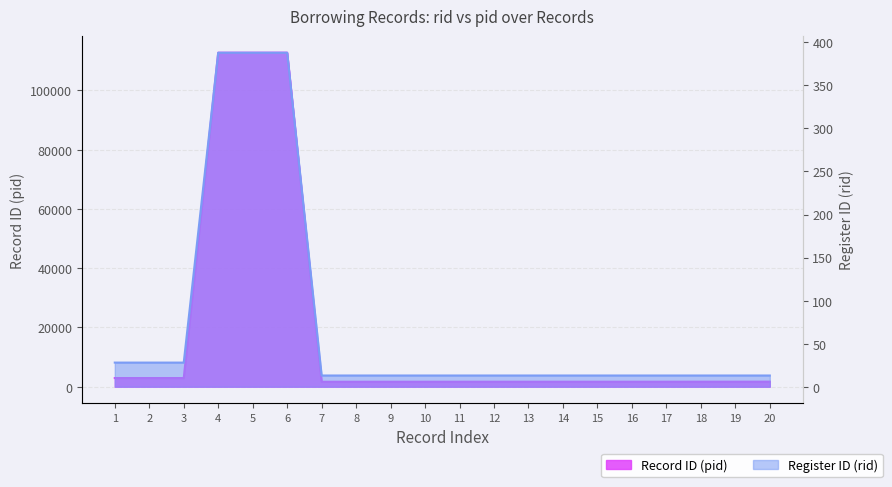

Between 5 and 9, which is larger?

5